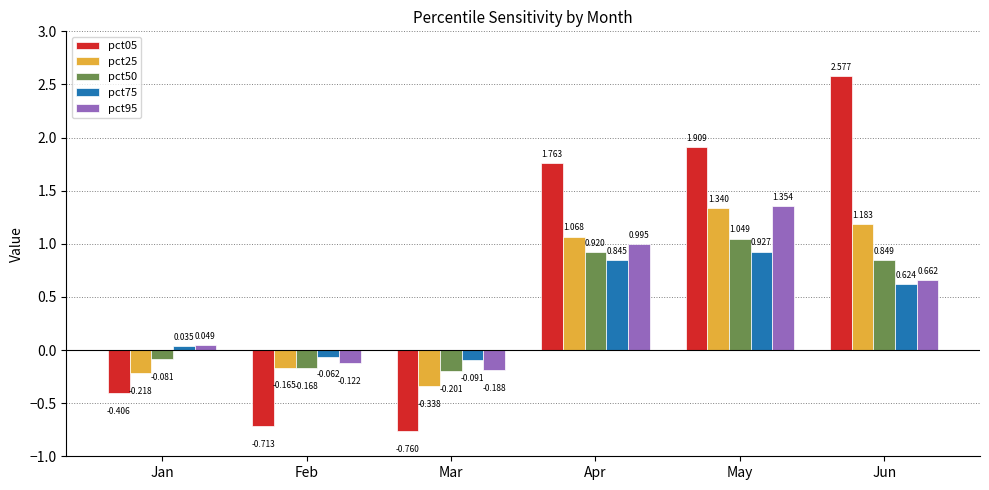

Are the bars grouped side by side (vs. stacked)?

Yes